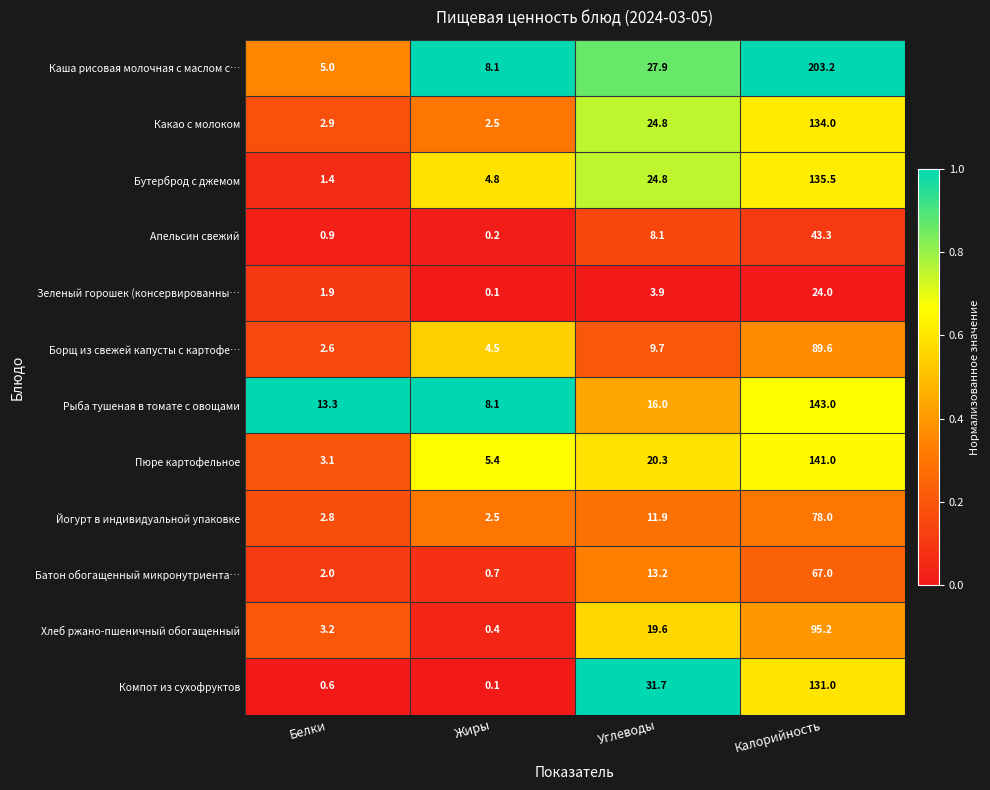

What is the highest value of the Какао с молоком series?

134.0